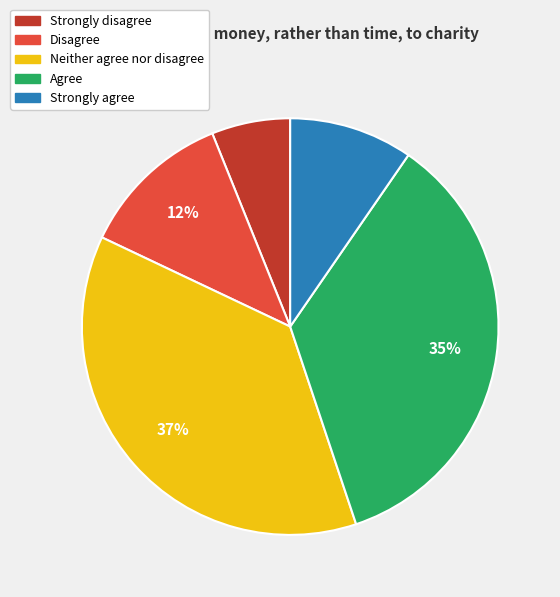

Does Strongly agree account for over 50% of the chart?

No